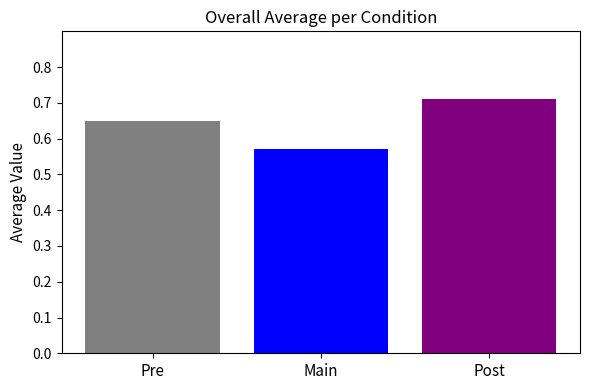

What position from the right is Post?

1